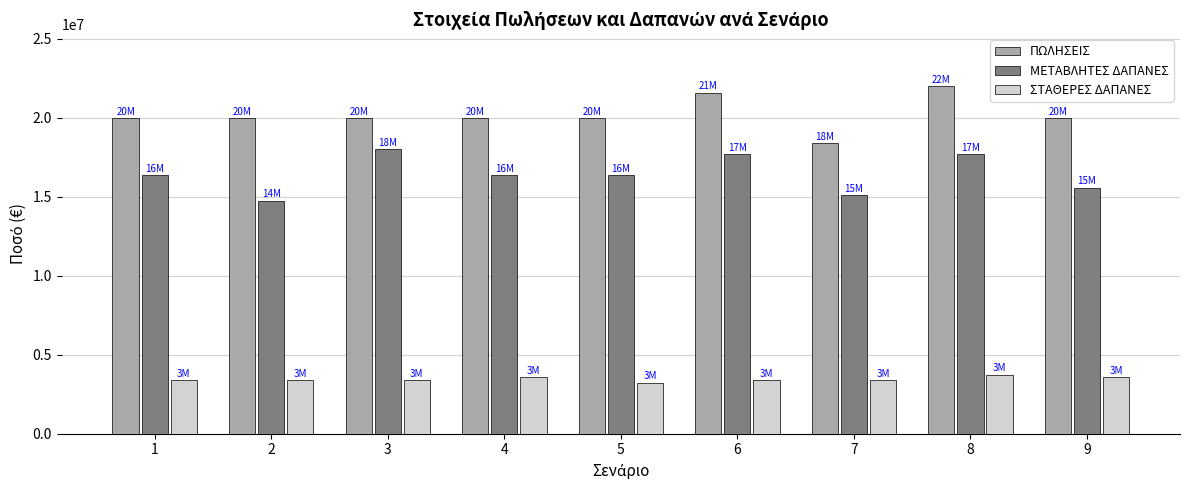

What is the minimum value for ΠΩΛΗΣΕΙΣ?

18400000